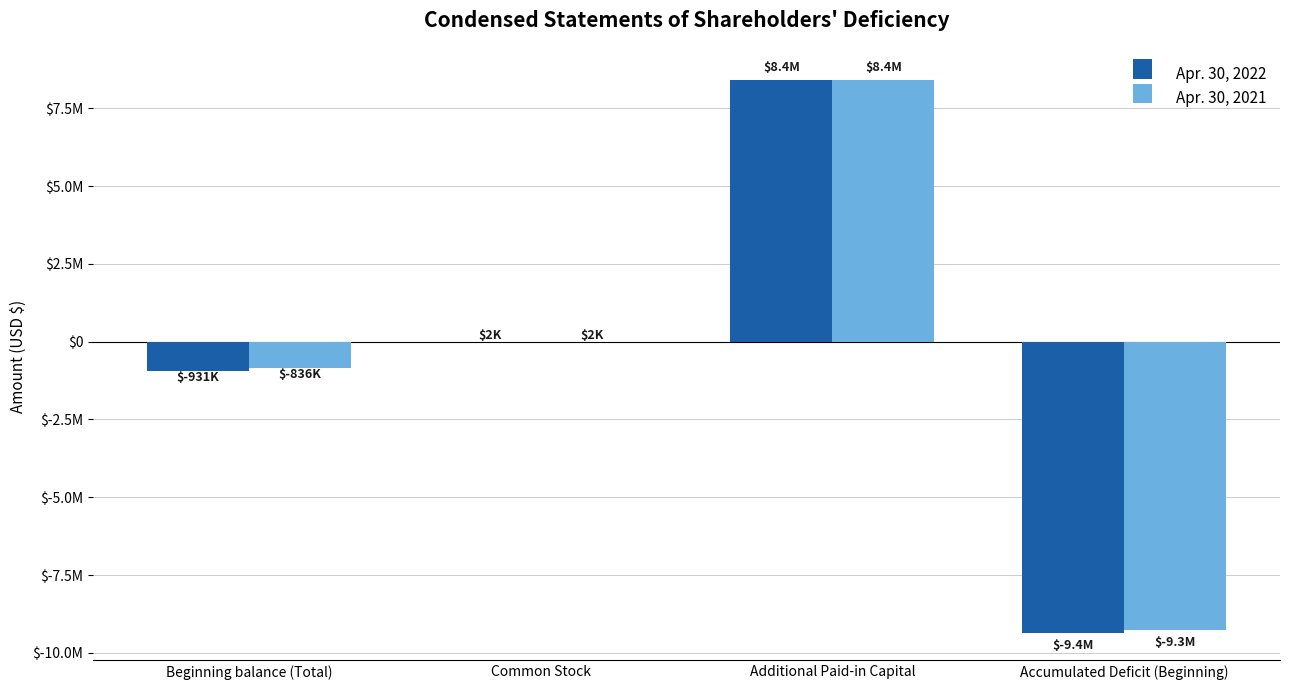

What position from the left is Beginning balance (Total)?

1